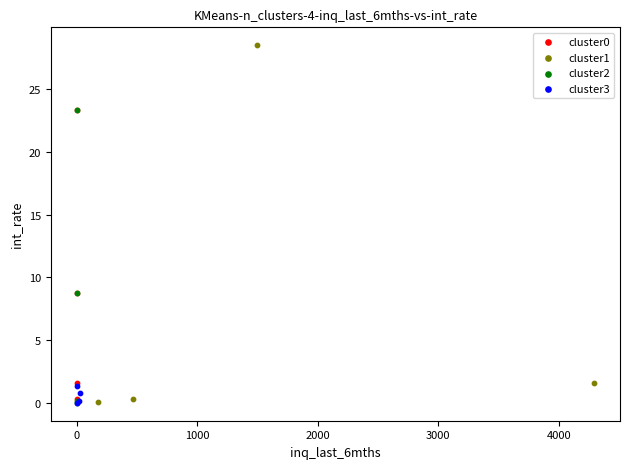

Which series reaches the maximum Y coordinate?

cluster1